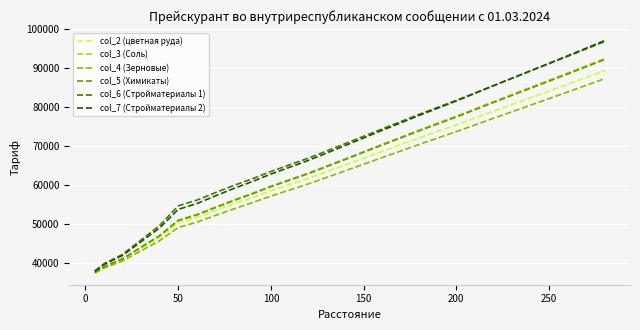

Which series has the widest spread of values?

col_7 (Стройматериалы 2)